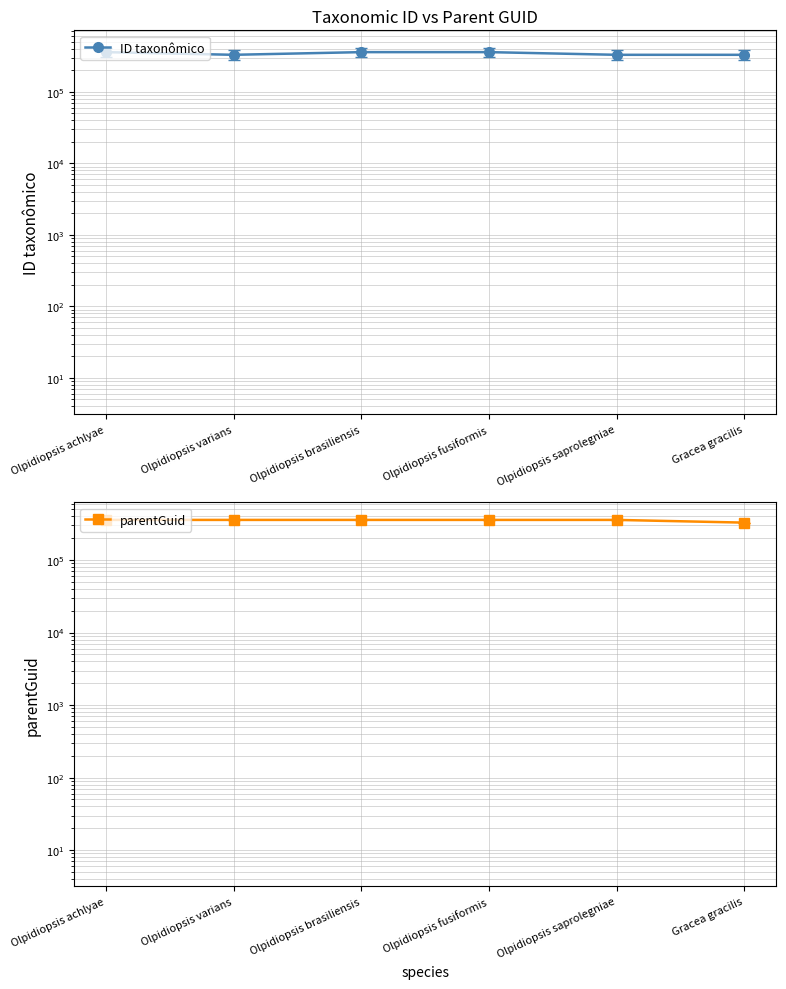

What is the minimum value for parentGuid?

328359